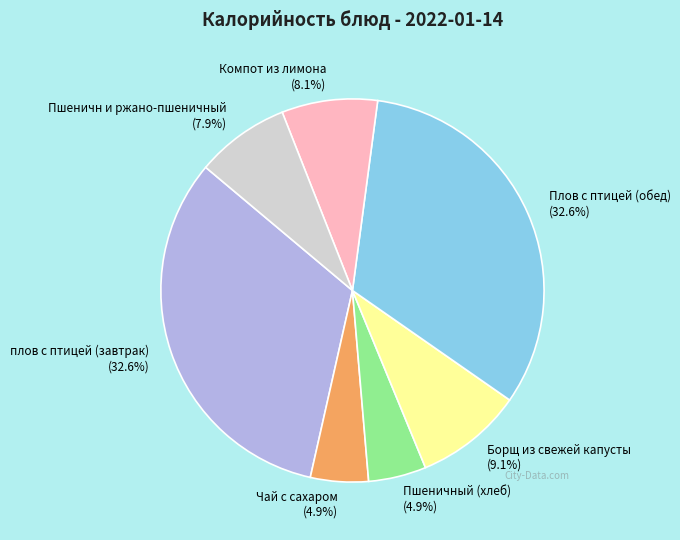

What portion of the pie excludes Пшеничный (хлеб)?

95.1%